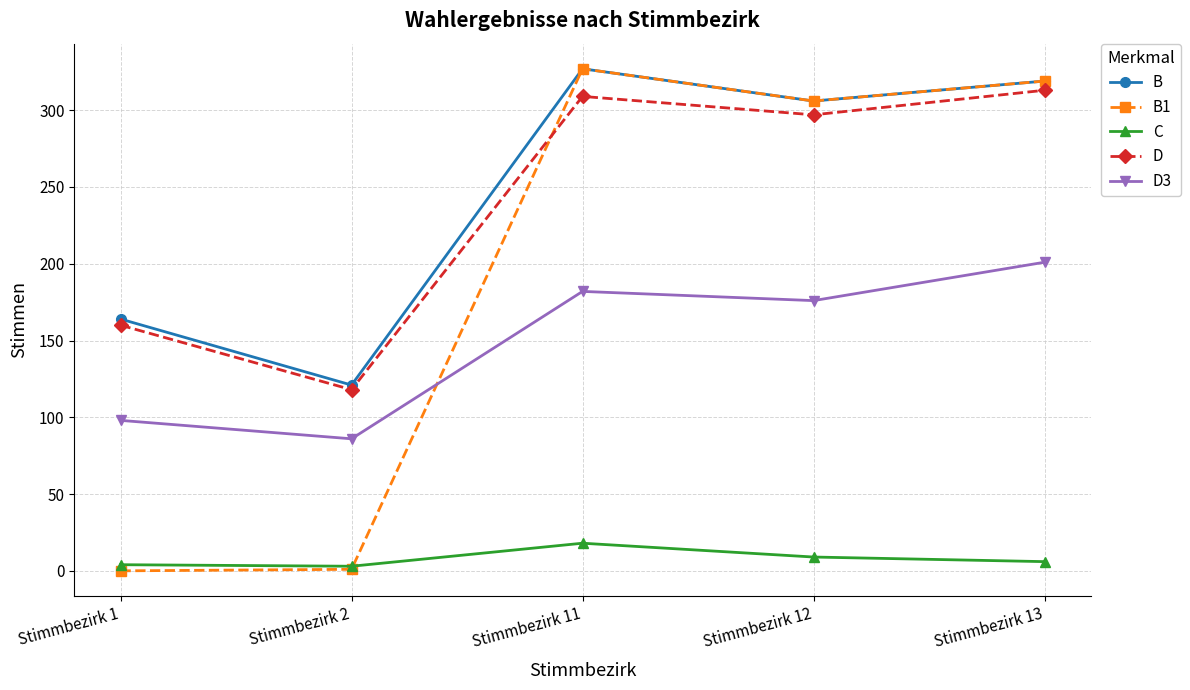

How many lines are shown in the chart?

5